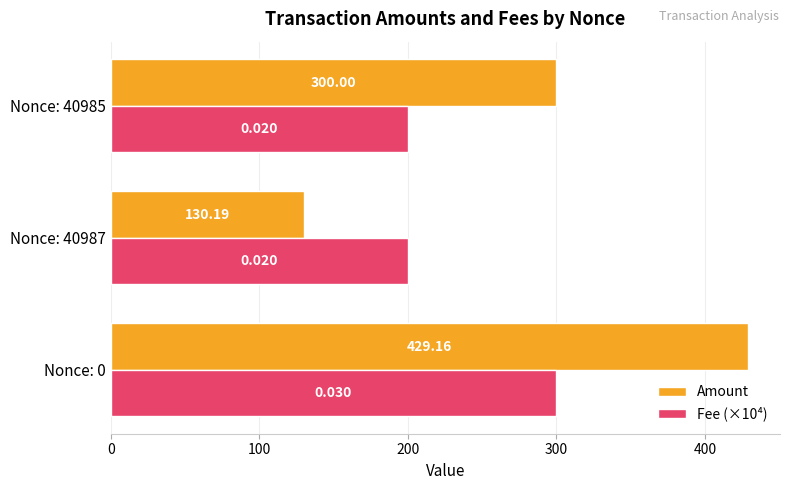

How many values in the Amount series are below 300?

1